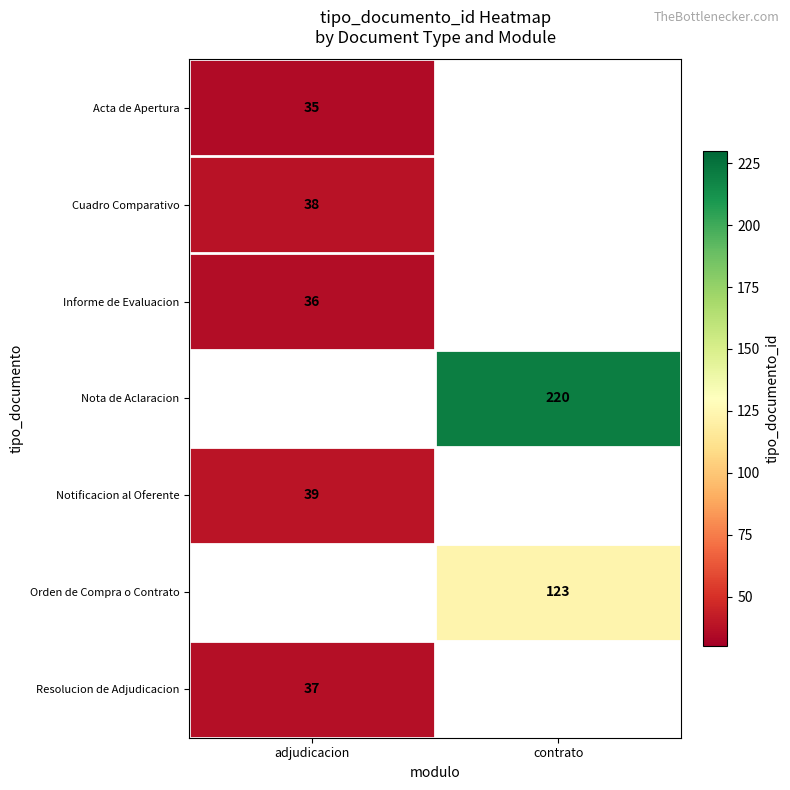

The Notificacion al Oferente series shows 65 at adjudicacion. True or false?

False